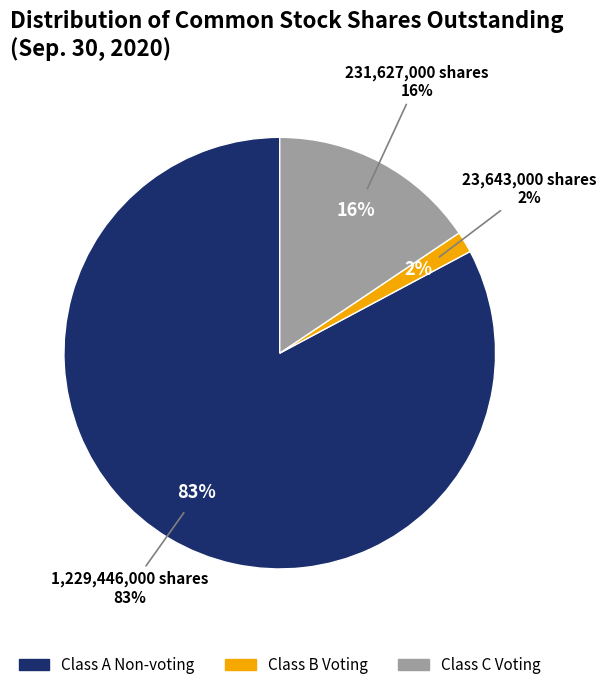

The Class B Voting Common Stock slice represents 1% of the pie. True or false?

False